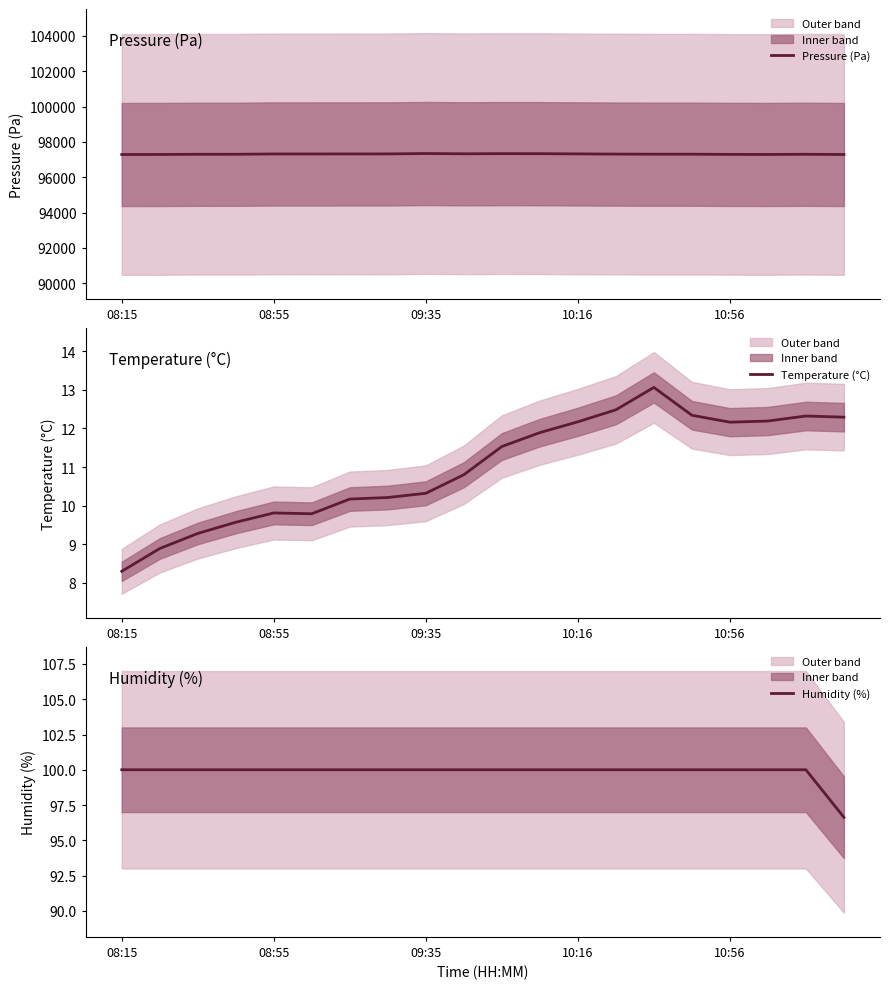

What is the sum of all Humidity (%) values?

1996.6